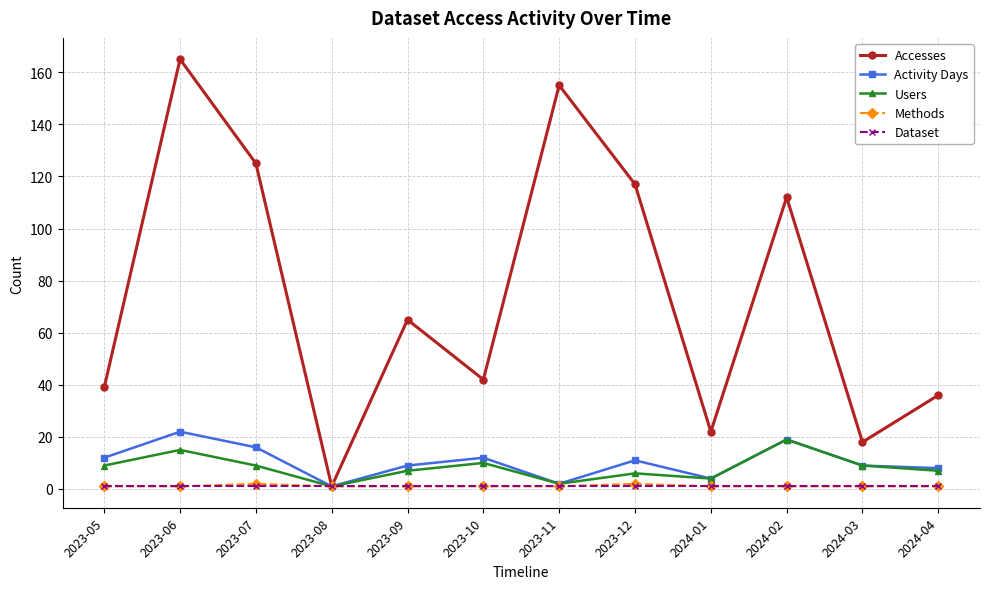

Reading left to right, list all the values displayed in this chart.

Accesses: 2023-05=39	2023-06=165	2023-07=125	2023-08=1	2023-09=65	2023-10=42	2023-11=155	2023-12=117	2024-01=22	2024-02=112	2024-03=18	2024-04=36
Activity Days: 2023-05=12	2023-06=22	2023-07=16	2023-08=1	2023-09=9	2023-10=12	2023-11=2	2023-12=11	2024-01=4	2024-02=19	2024-03=9	2024-04=8
Users: 2023-05=9	2023-06=15	2023-07=9	2023-08=1	2023-09=7	2023-10=10	2023-11=2	2023-12=6	2024-01=4	2024-02=19	2024-03=9	2024-04=7
Methods: 2023-05=1	2023-06=1	2023-07=2	2023-08=1	2023-09=1	2023-10=1	2023-11=1	2023-12=2	2024-01=1	2024-02=1	2024-03=1	2024-04=1
Dataset: 2023-05=1	2023-06=1	2023-07=1	2023-08=1	2023-09=1	2023-10=1	2023-11=1	2023-12=1	2024-01=1	2024-02=1	2024-03=1	2024-04=1